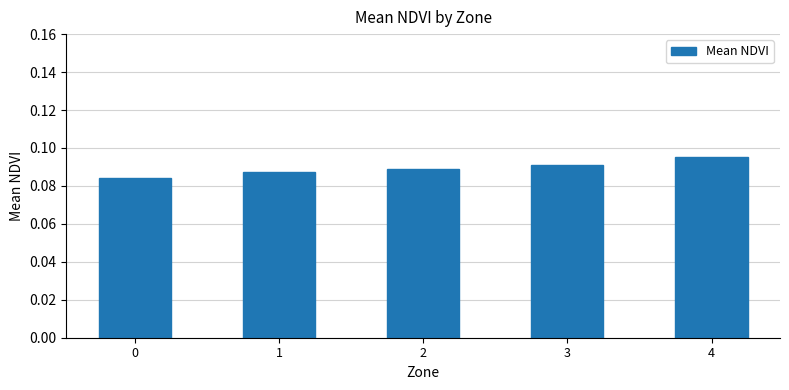

The chart shows a value of 0.0 at 2. True or false?

False